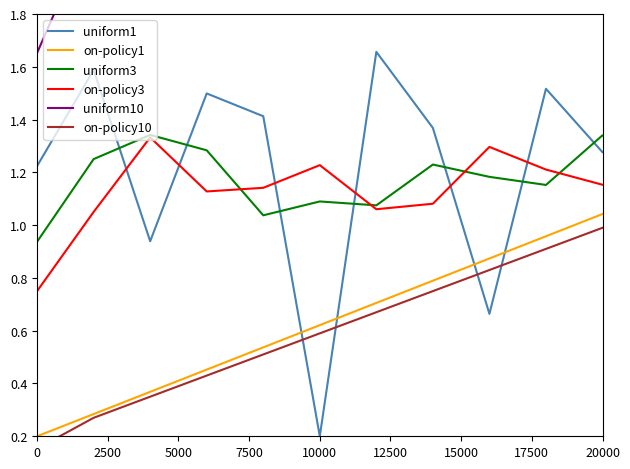

Is the value of on-policy1 at 15000 greater than the value of uniform3 at 13?

No